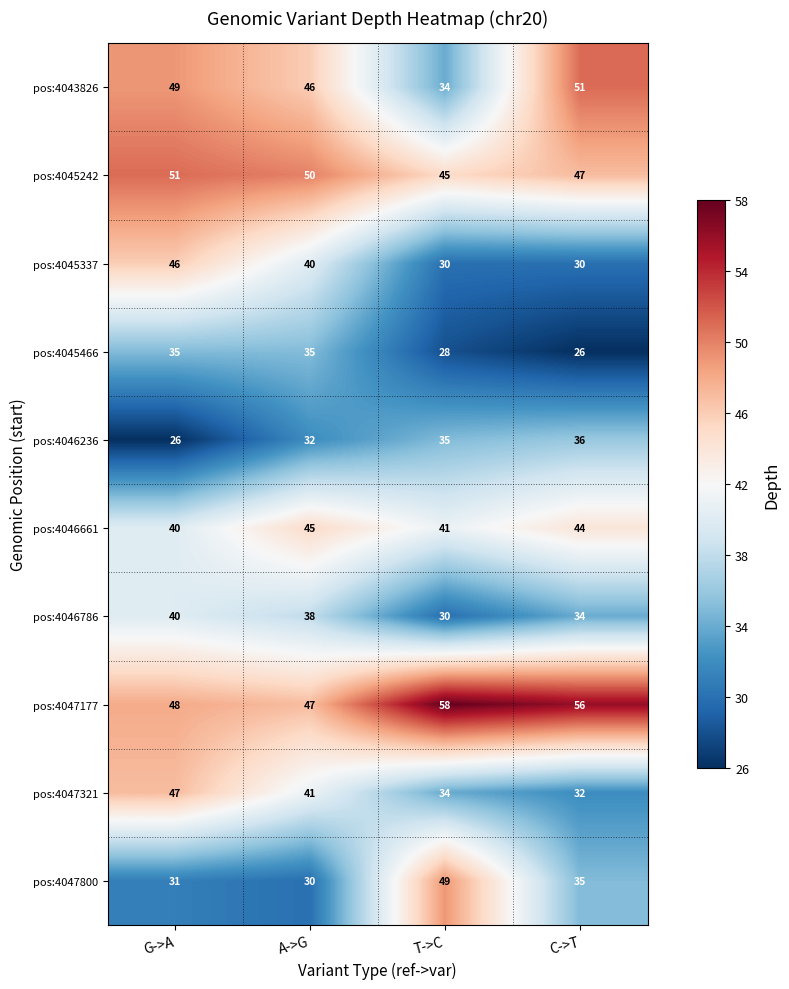

What is the total value across all series at T->C?

384